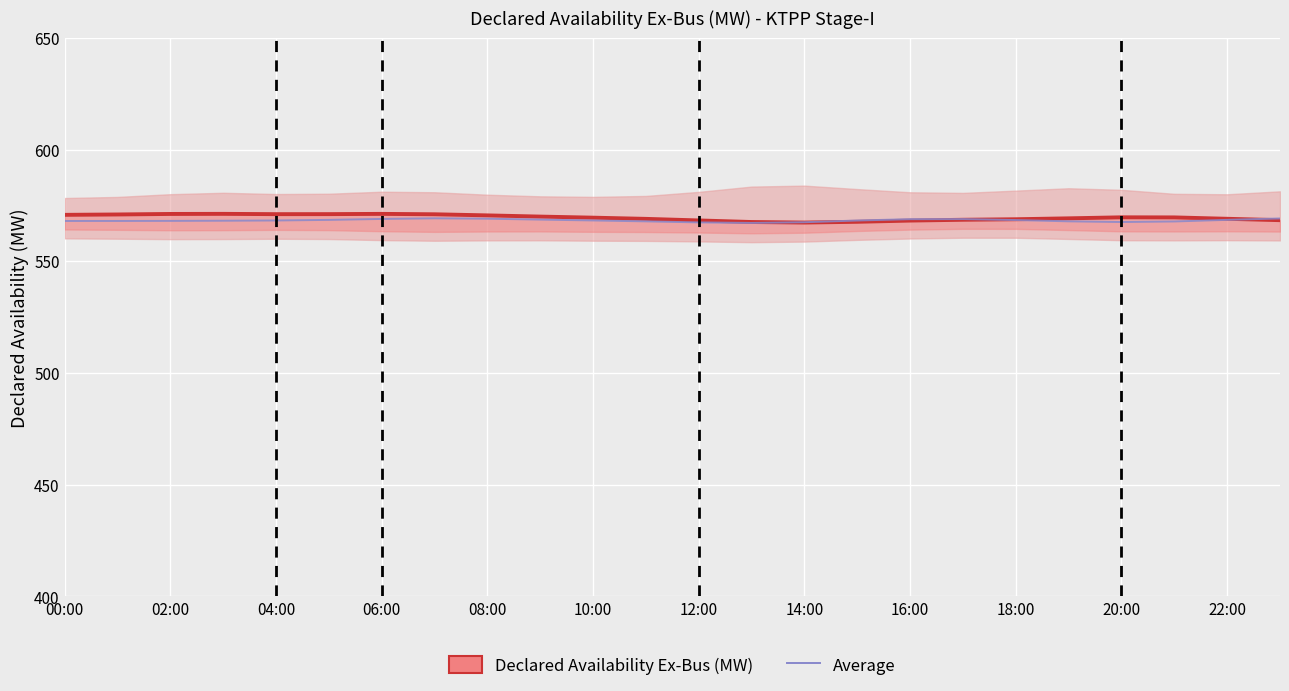

What position from the left is 06:00?

4